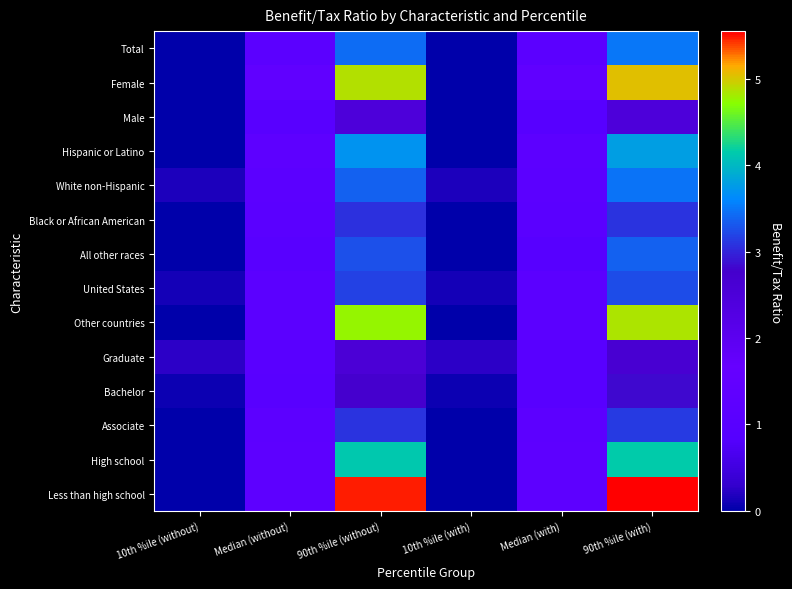

Rank the series at 10th %ile (with) from lowest to highest value.

Total, Female, Male, Hispanic or Latino, Black or African American, All other races, Other countries, Associate, High school, Less than high school, Bachelor, United States, White non-Hispanic, Graduate